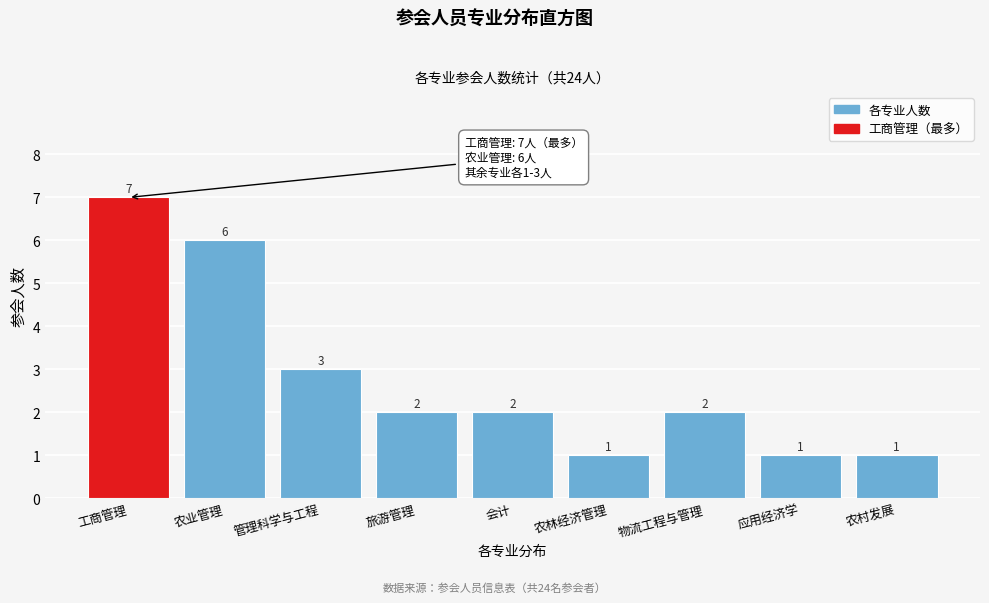

Reading right to left, what are all the values shown in this chart?

1	1	2	1	2	2	3	6	7